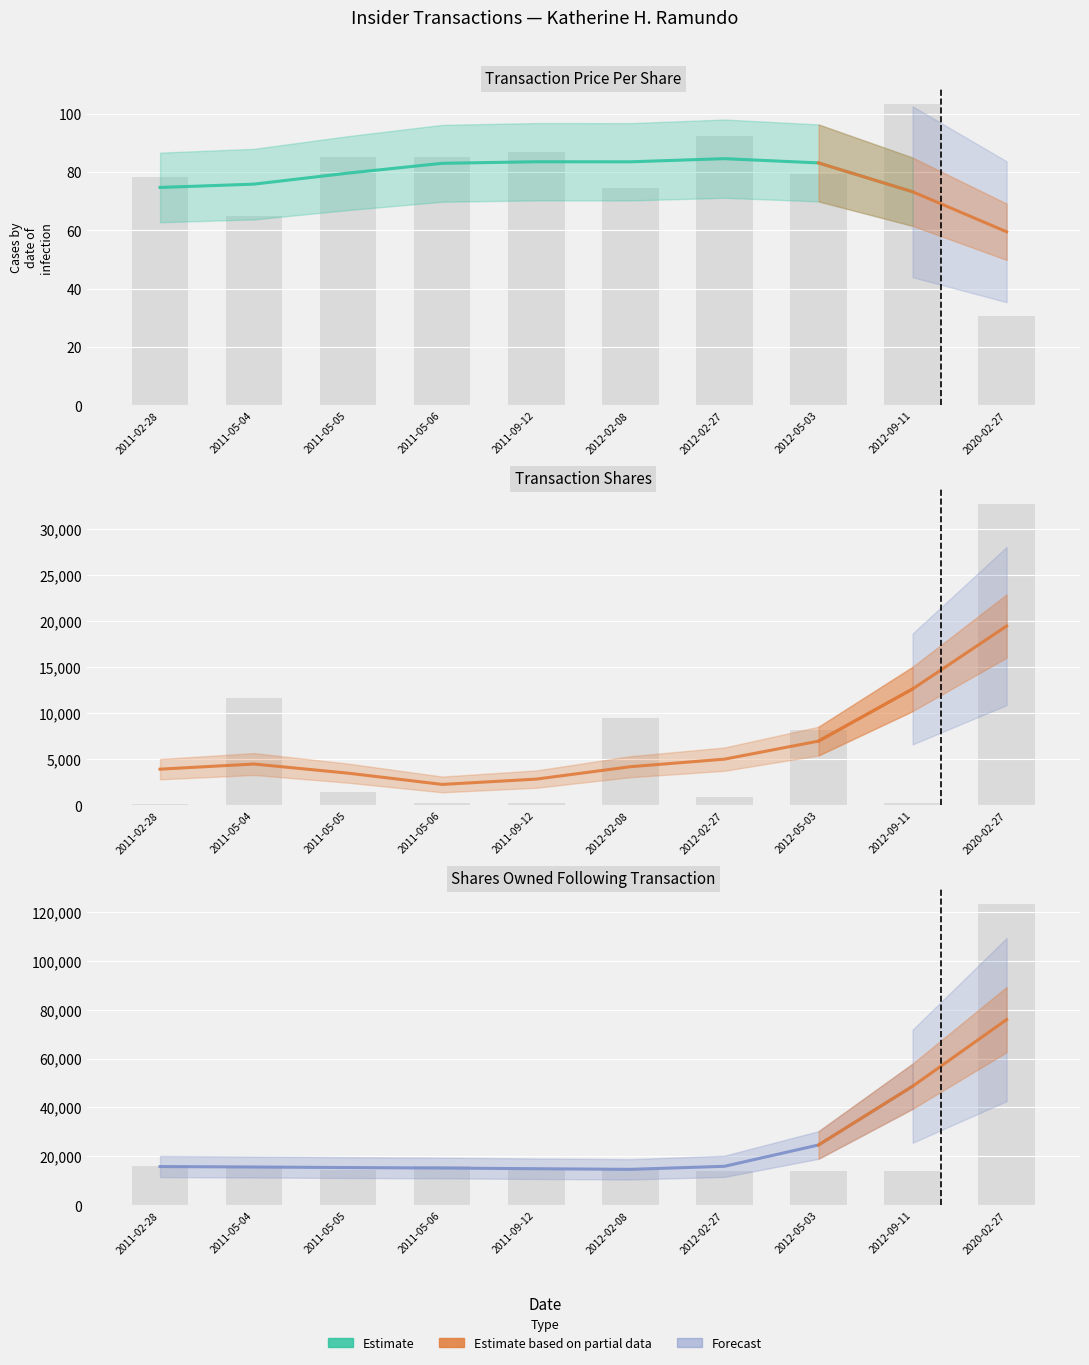

Reading left to right, extract all data points from this chart.

transactionPricePerShare: 2011-02-28=78.2	2011-05-04=64.8	2011-05-05=85.0	2011-05-06=85.2	2011-09-12=87.0	2012-02-08=74.6	2012-02-27=92.6	2012-05-03=79.5	2012-09-11=103.4	2020-02-27=30.6
transactionShares: 2011-02-28=101.0	2011-05-04=11700.0	2011-05-05=1487.0	2011-05-06=277.0	2011-09-12=197.0	2012-02-08=9466.0	2012-02-27=903.0	2012-05-03=8200.0	2012-09-11=225.0	2020-02-27=32733.0
sharesOwnedFollowingTransaction: 2011-02-28=15929.0	2011-05-04=16082.0	2011-05-05=14595.0	2011-05-06=16082.0	2011-09-12=14612.0	2012-02-08=14769.0	2012-02-27=13909.0	2012-05-03=13939.0	2012-09-11=13881.0	2020-02-27=123209.0